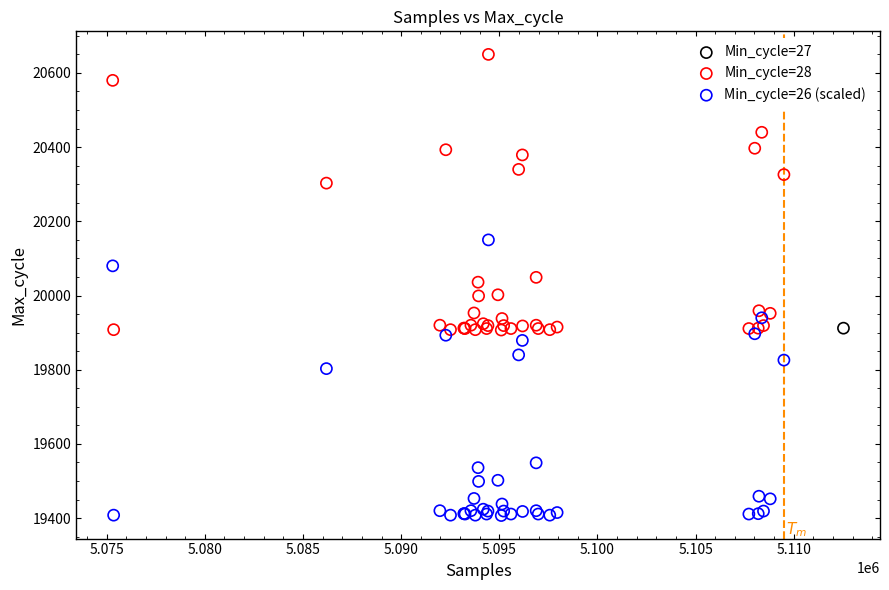

What are all the series names shown in the legend?

Min_cycle=27, Min_cycle=28, Min_cycle=26 (scaled)